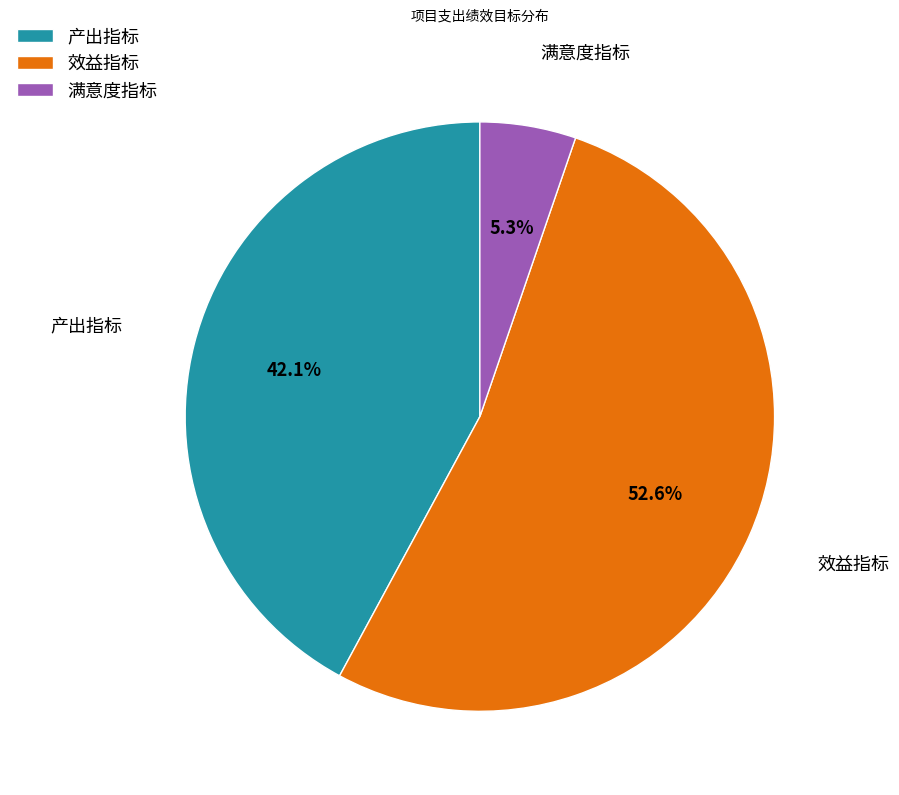

Which has a higher value, 产出指标 or 满意度指标?

产出指标